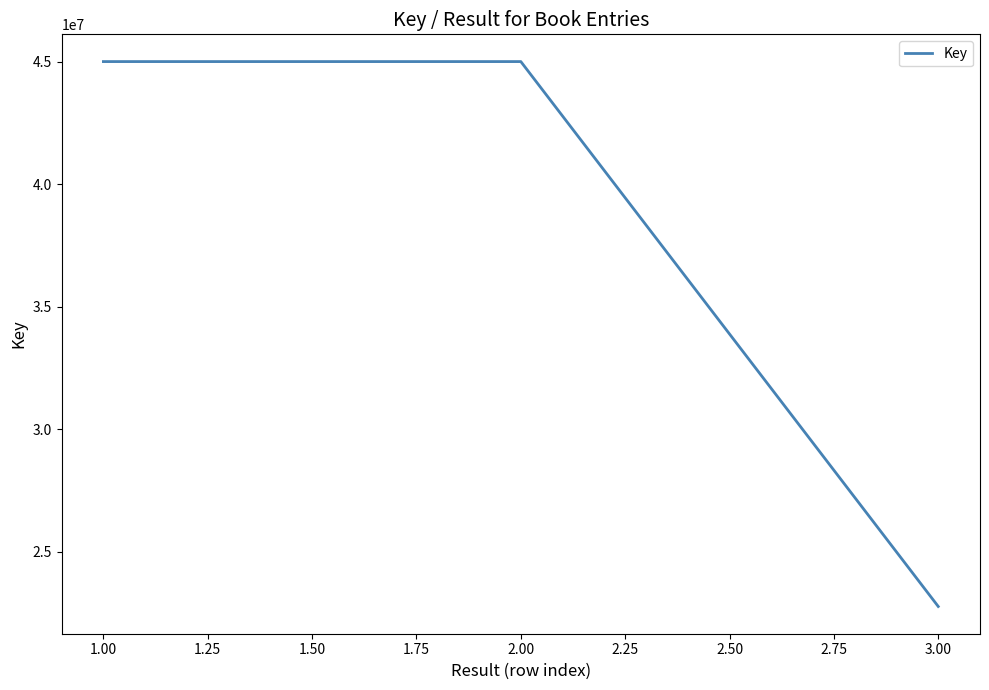

Is it true that the value at 2.00 is 69980608?

False